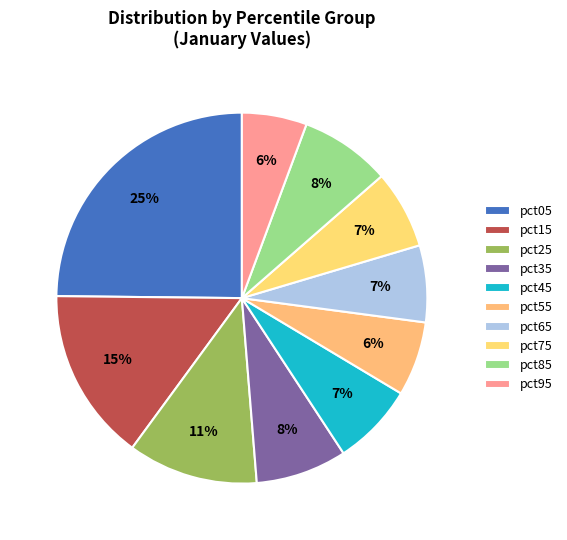

To the nearest percent, what percentage of the pie is pct25?

11%